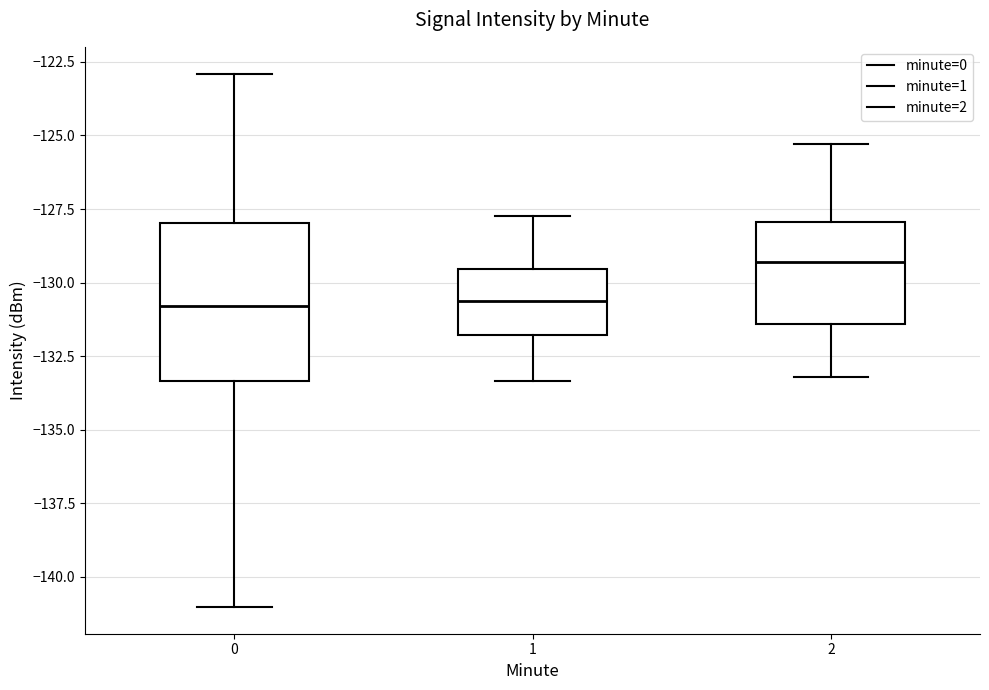

Comparing the boxes themselves (not the whiskers), which one is the tallest?

0